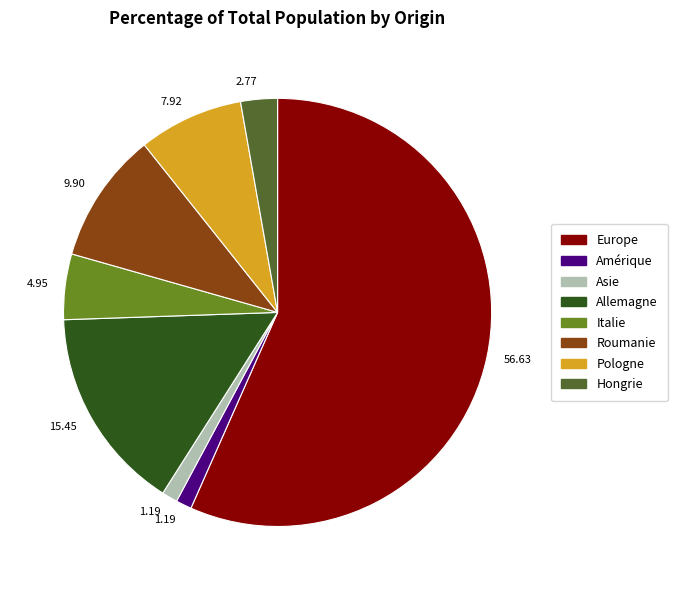

What is the majority slice?

Europe